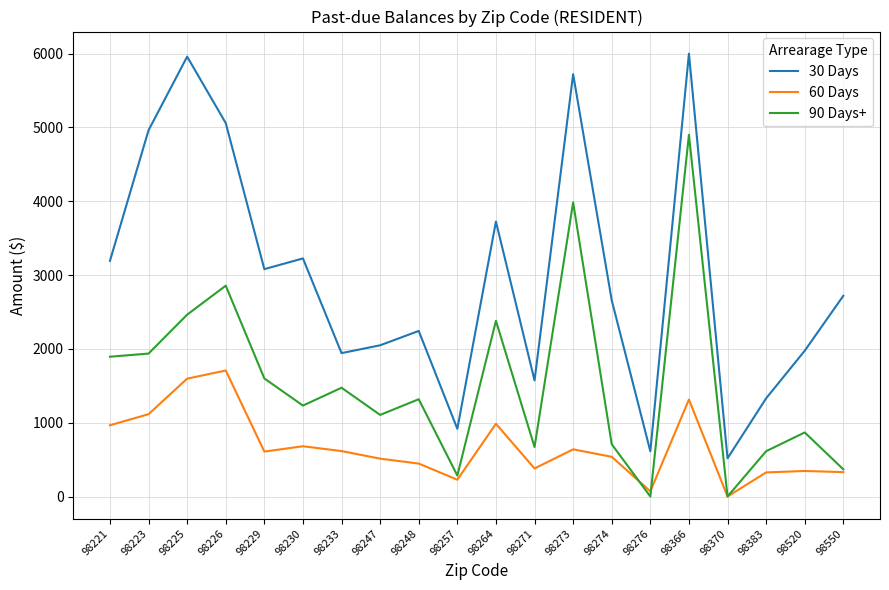

At 98226, list the series in order from largest to smallest.

30 Days, 90 Days+, 60 Days